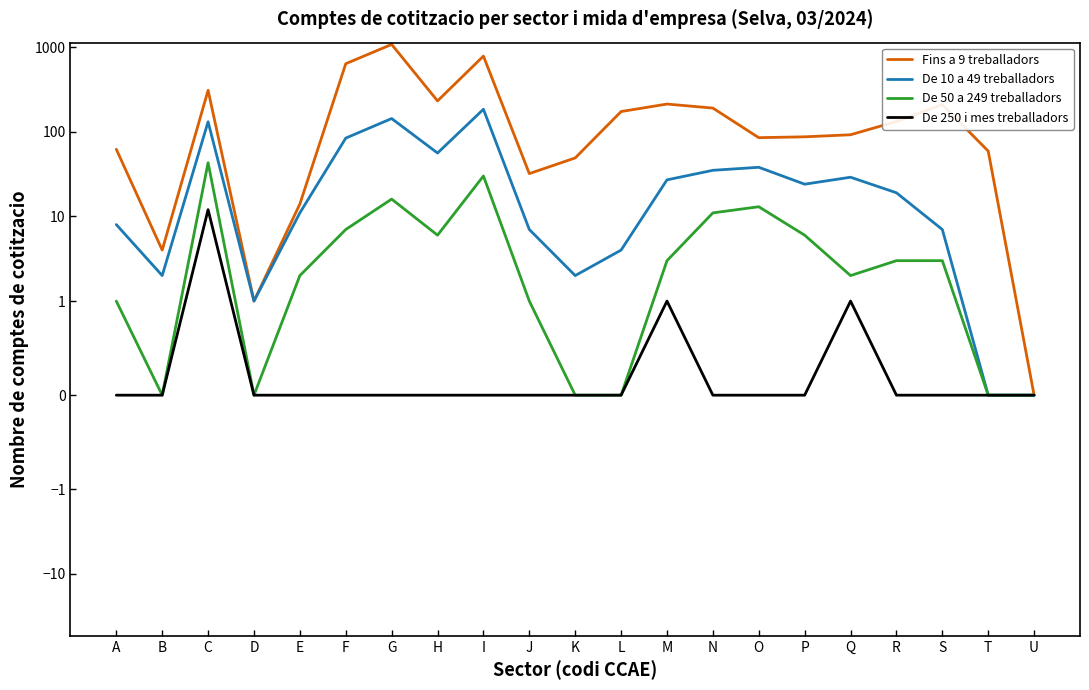

Which series changed the most between A and M?

Fins a 9 treballadors